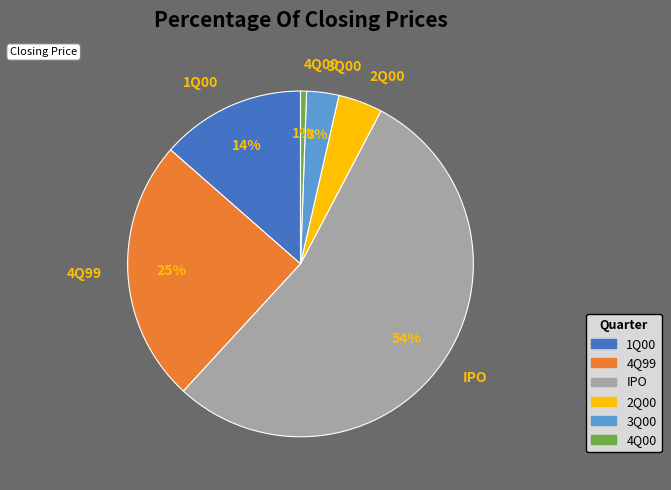

How many segments does this pie chart have?

6